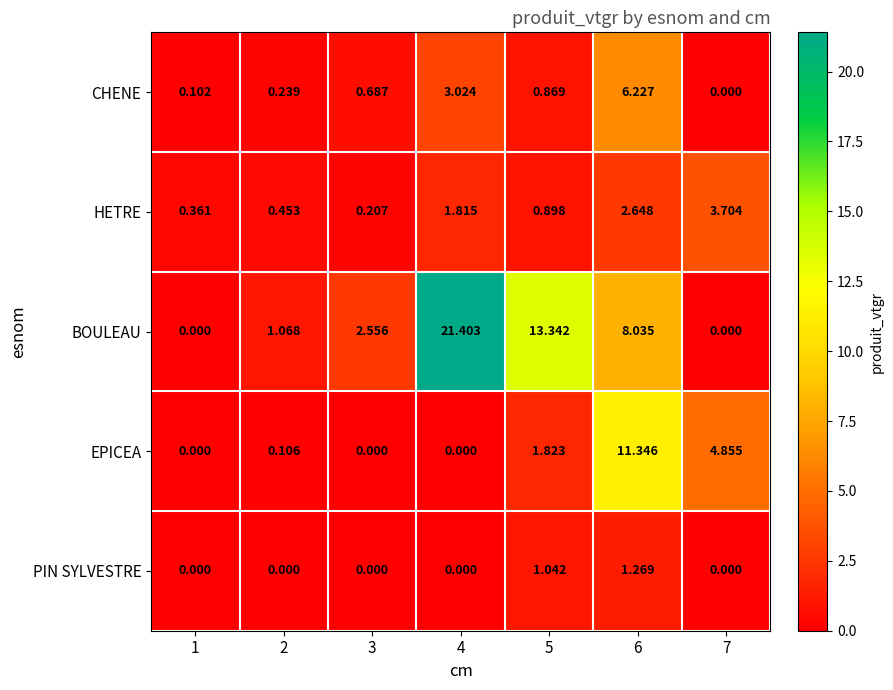

Which series has the largest total across all categories?

BOULEAU